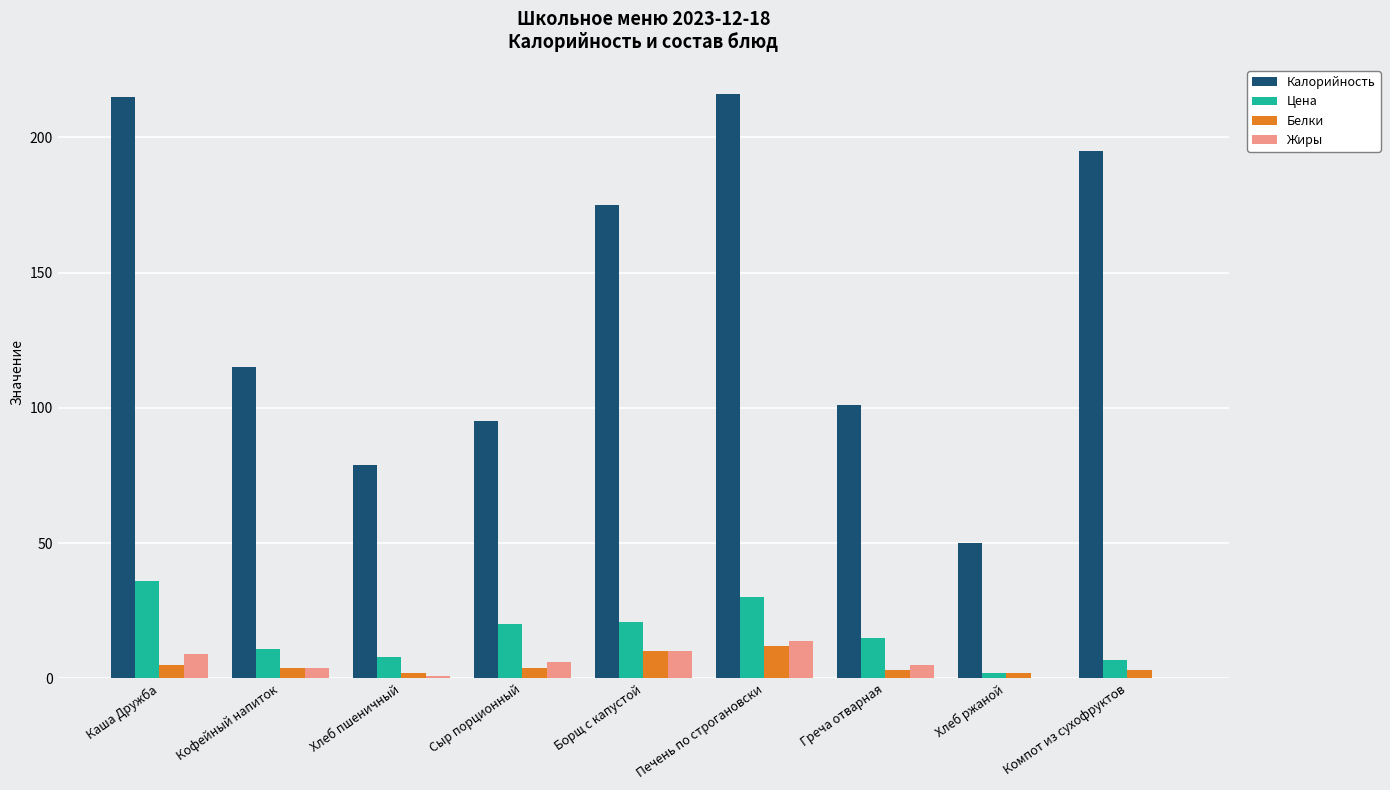

Between Сыр порционный and Хлеб ржаной, which series saw the biggest shift?

Калорийность